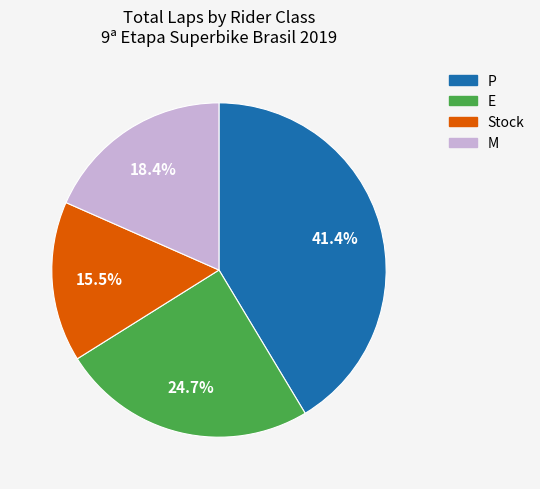

The Stock slice represents 22% of the pie. True or false?

False